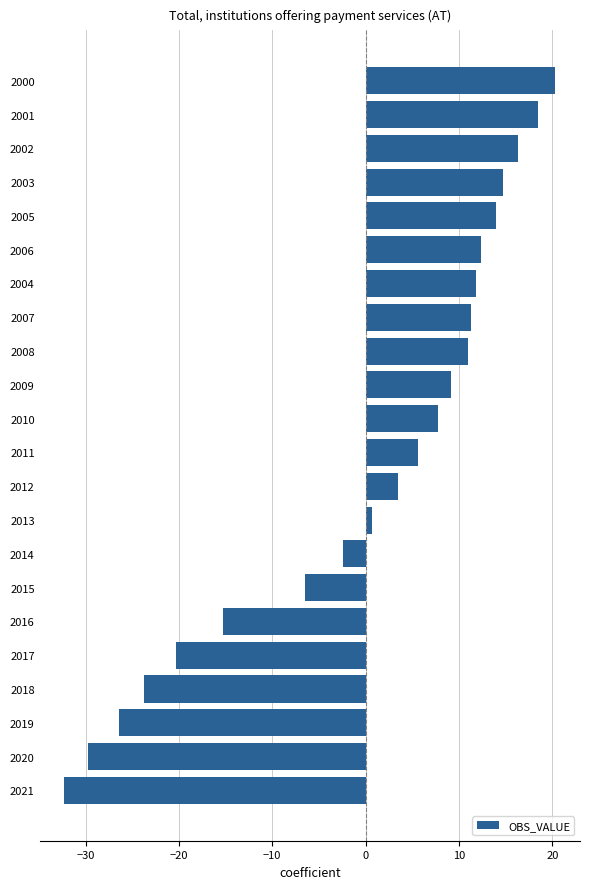

What is the difference between the values at 2021 and 2017?

12.0